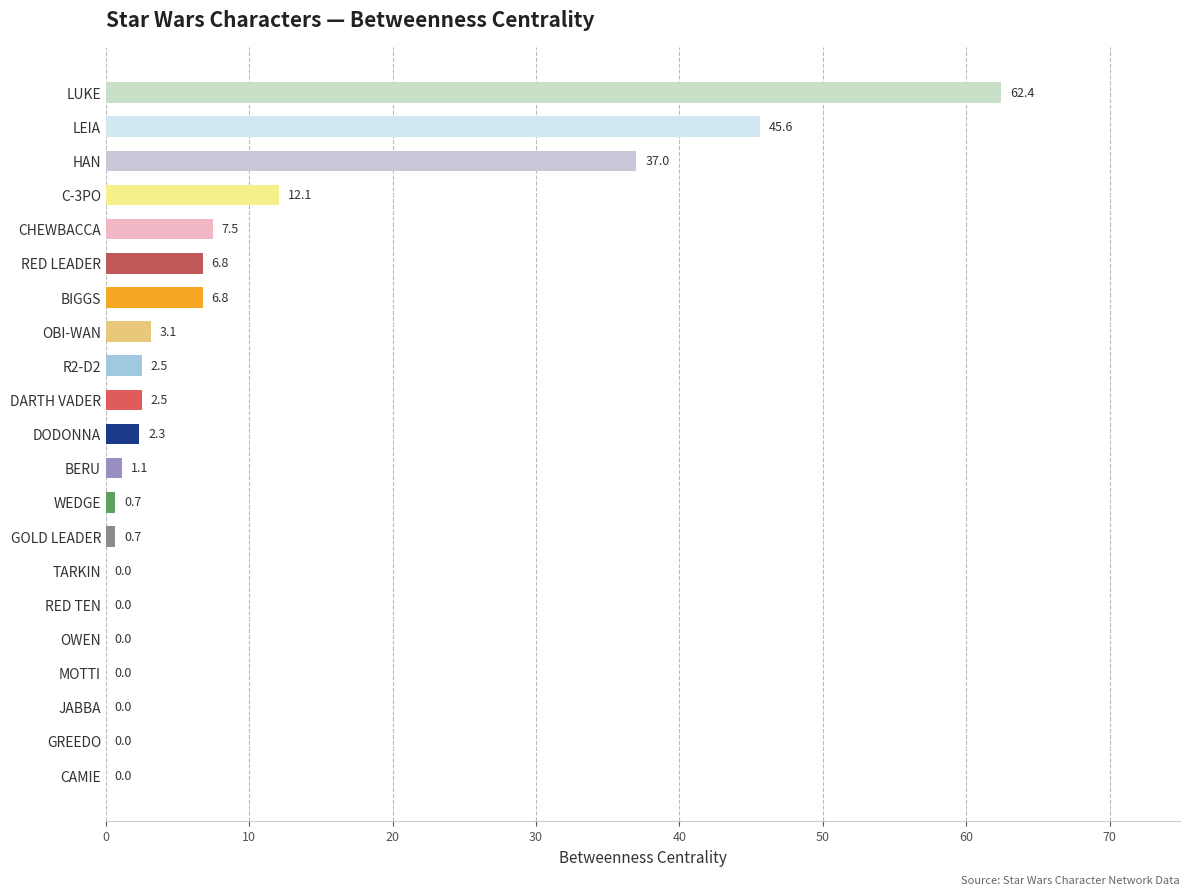

What is the greatest value displayed?

62.4